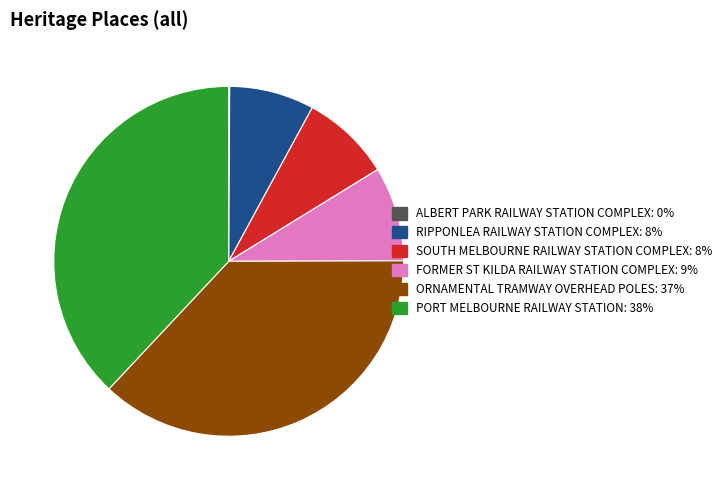

The PORT MELBOURNE RAILWAY STATION slice represents 38% of the pie. True or false?

True